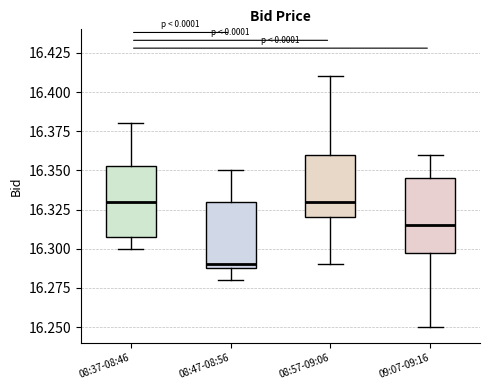

Reading left to right, transcribe this box plot: for each box, give where its median line is, the range the box spans, and where its two whiskers end, as read against the y-axis. The values are not printed on the chart, so give them approximately, as read against the axis.

08:37-08:46: median 16.330, box 16.310 to 16.355, whiskers 16.300 to 16.380
08:47-08:56: median 16.290 (just above the box's lower edge), box 16.290 to 16.330, whiskers 16.280 to 16.350
08:57-09:06: median 16.330, box 16.320 to 16.360, whiskers 16.290 to 16.410
09:07-09:16: median 16.315, box 16.300 to 16.345, whiskers 16.250 to 16.360